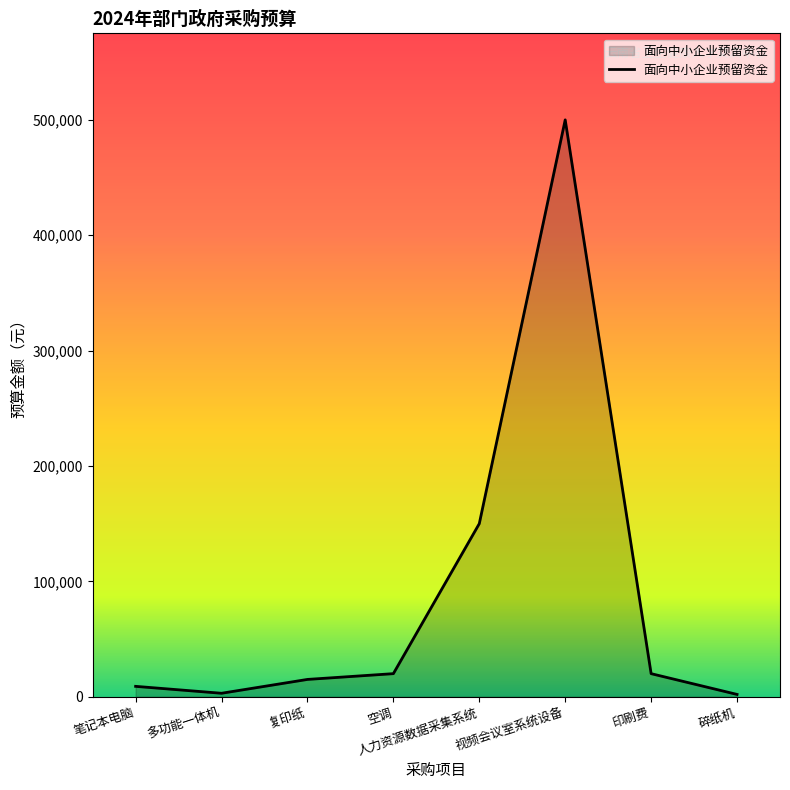

Read the value at 视频会议室系统设备.

500000